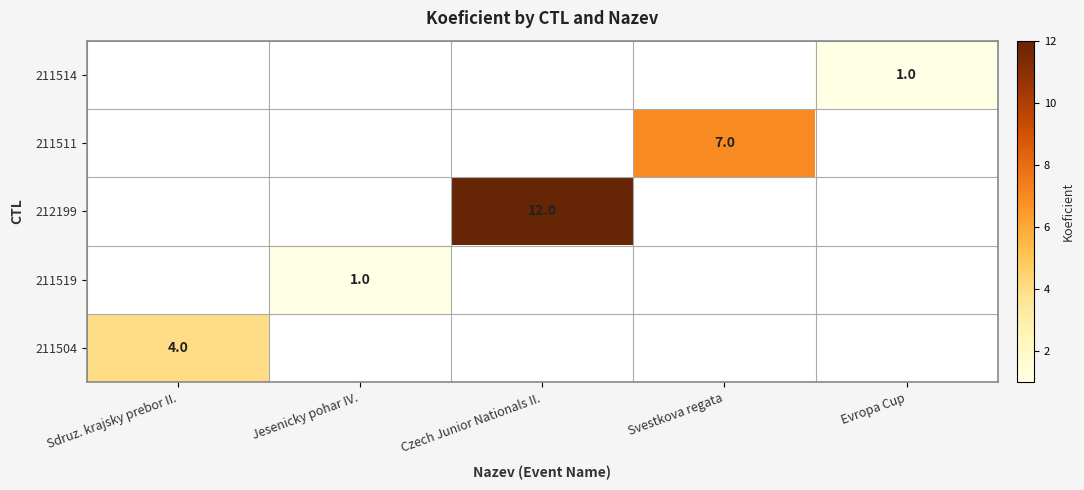

True or false: 212199 has a value of 3 at Czech Junior Nationals II..

False